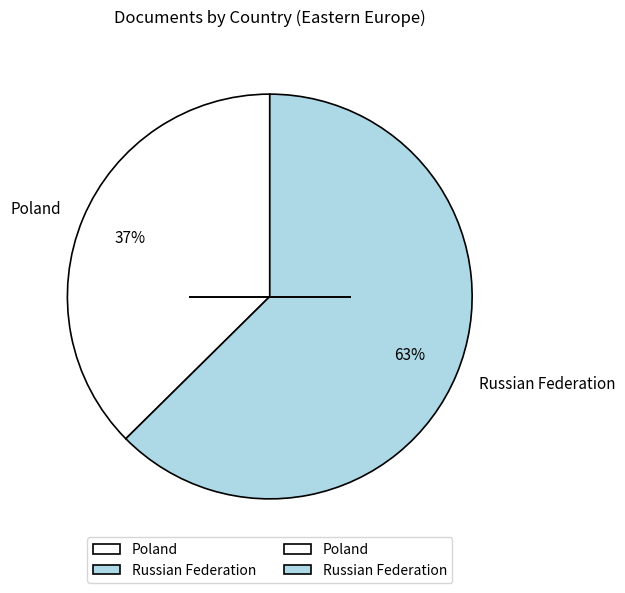

Is the sum of Russian Federation and Poland greater than half?

Yes